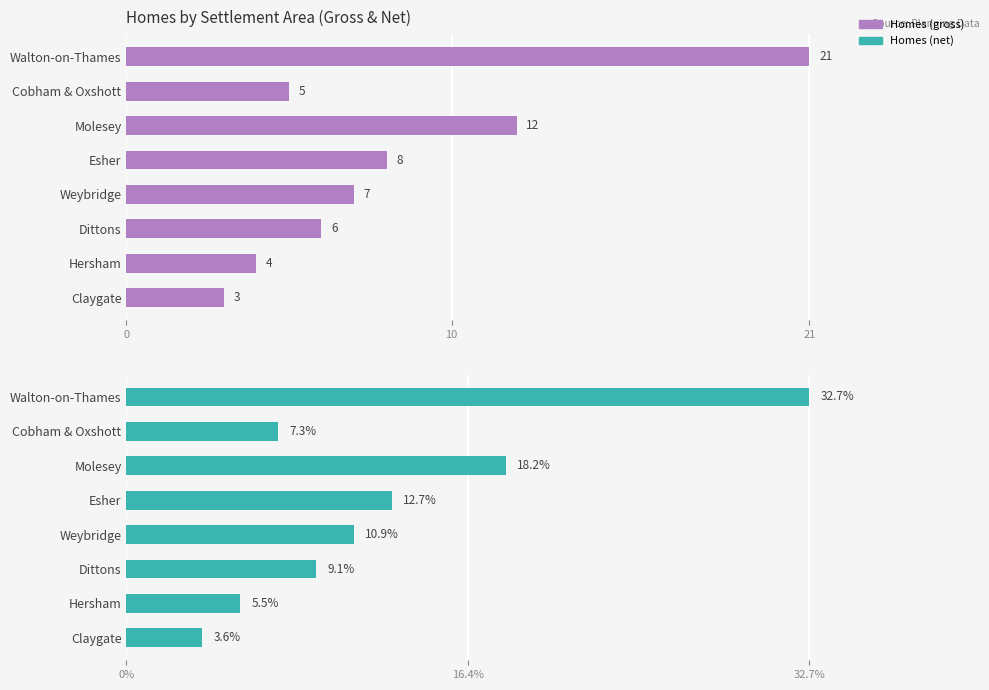

What is the difference between the maximum and minimum values in the Homes (gross) series?

18